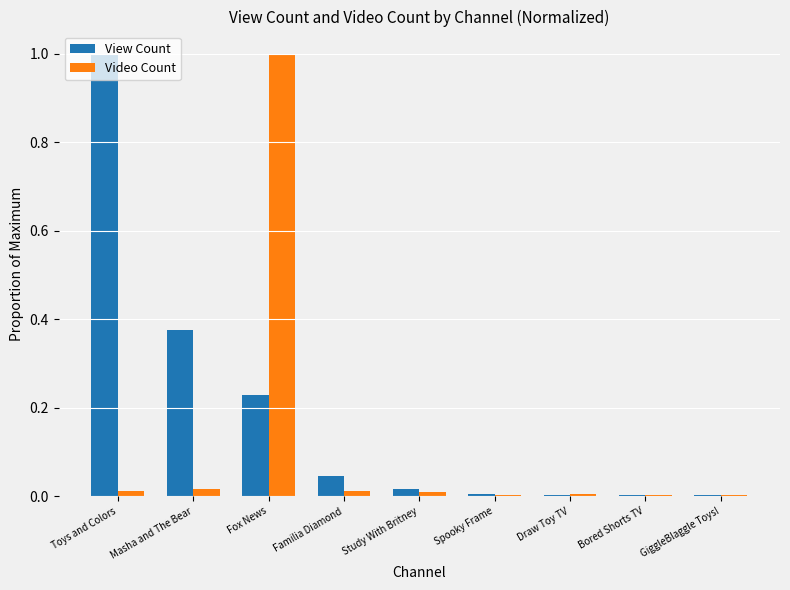

True or false: Video Count has a value of 0.0 at Study With Britney.

True